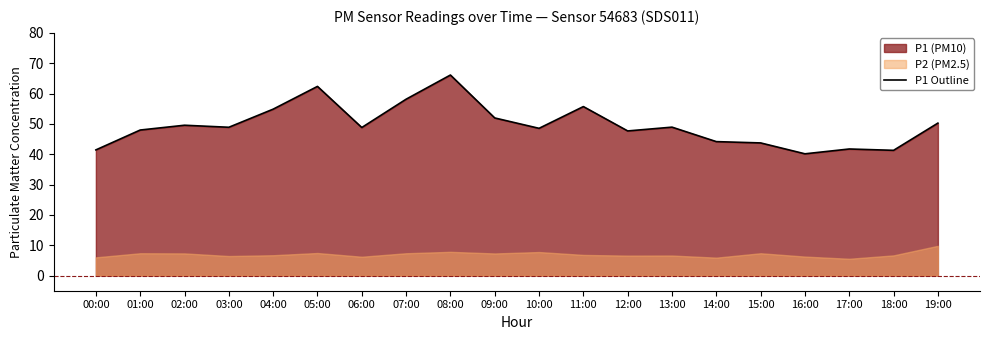

At which label does the data first exceed 48?

02:00